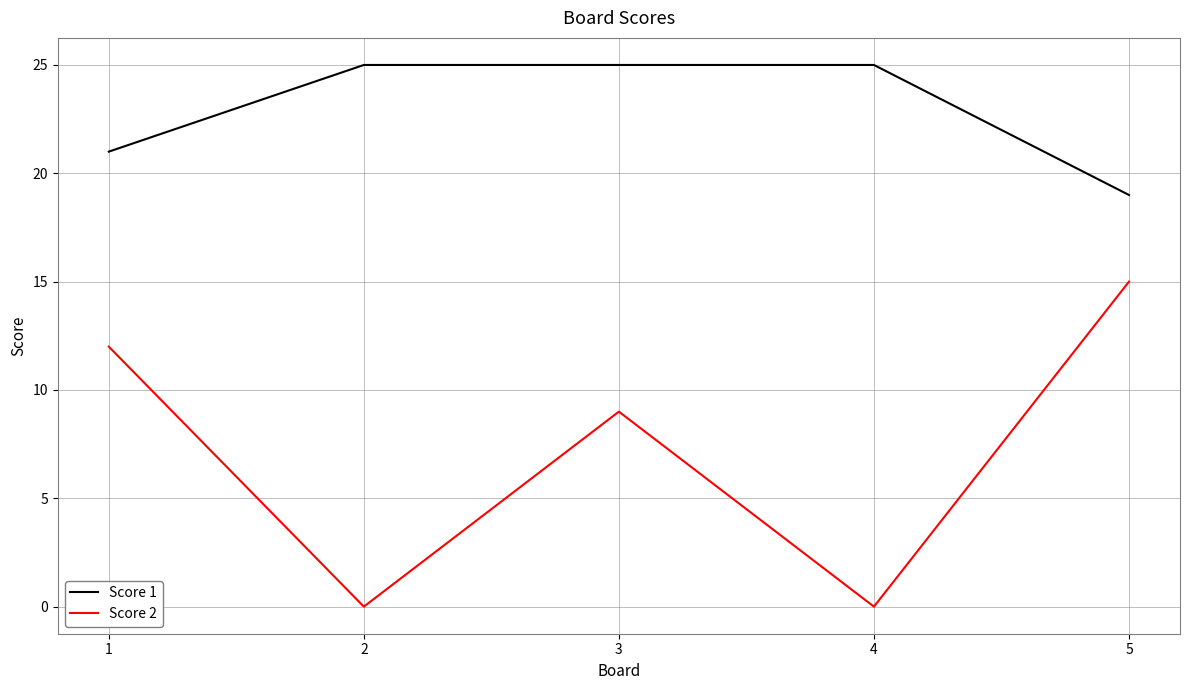

What is the greatest value displayed?

25